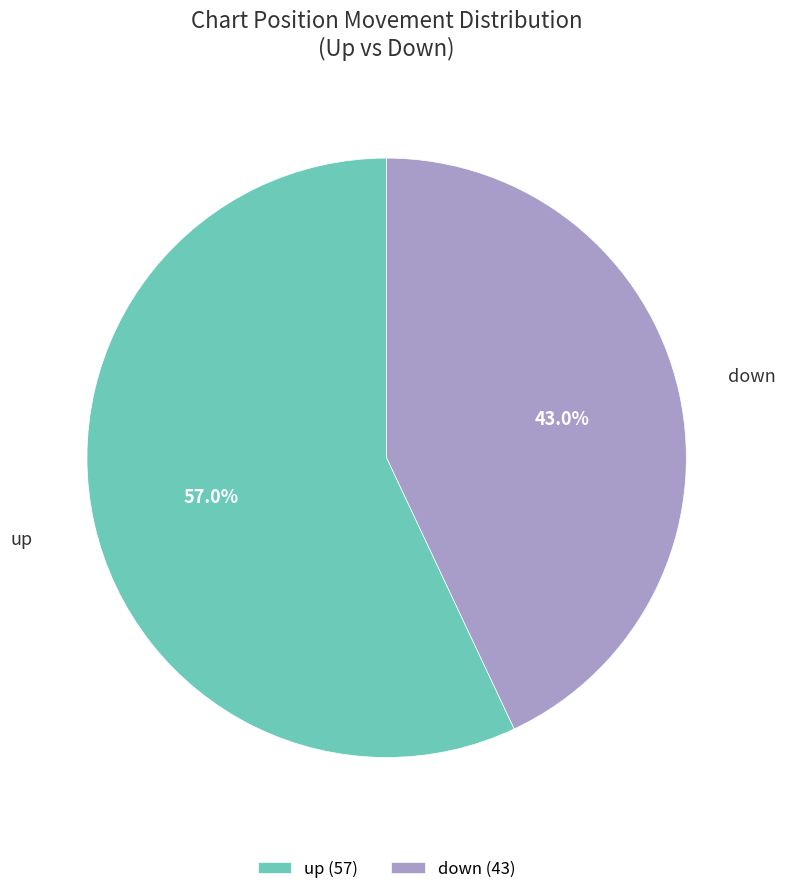

To the nearest percent, what is the combined percentage of down and up?

100%